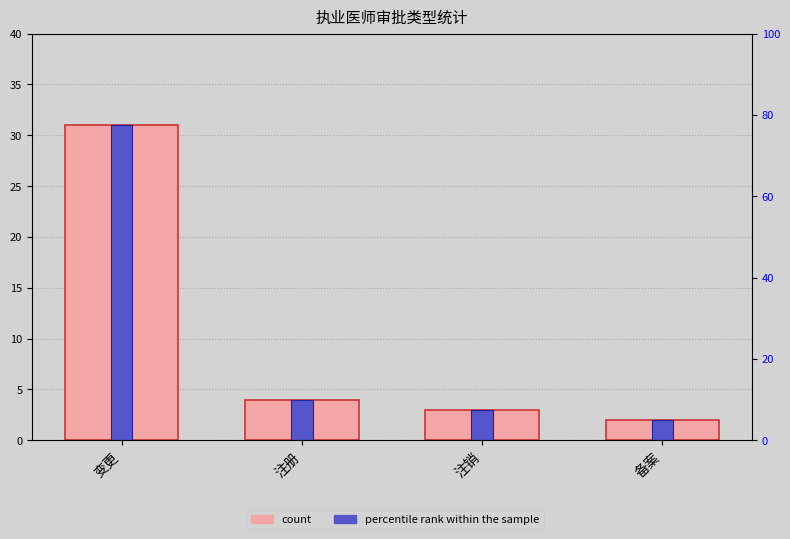

Reading left to right, list all the values displayed in this chart.

count: 31.0	4.0	3.0	2.0
percentile rank within the sample: 77.5	10.0	7.5	5.0